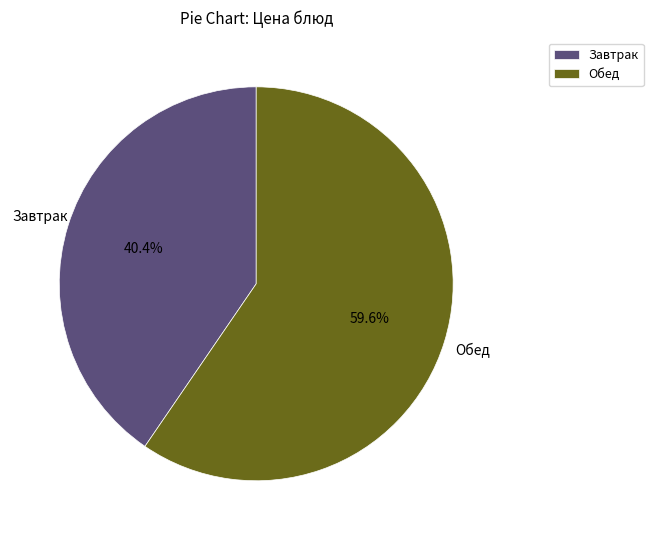

Which category has the smallest portion of the pie?

Завтрак